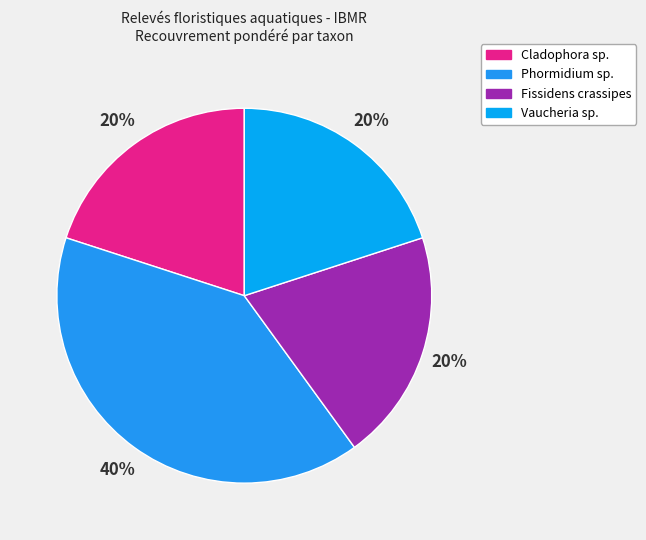

What portion of the pie excludes Cladophora sp.?

80.0%